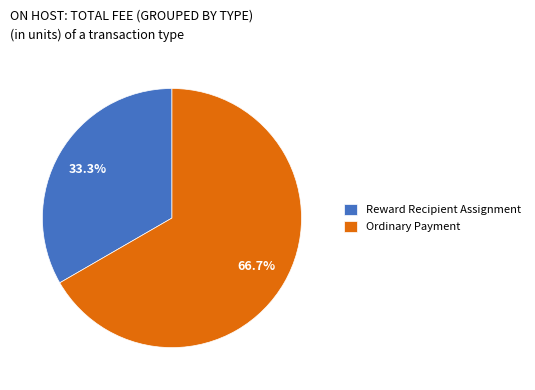

Which category has the biggest portion of the pie?

Ordinary Payment